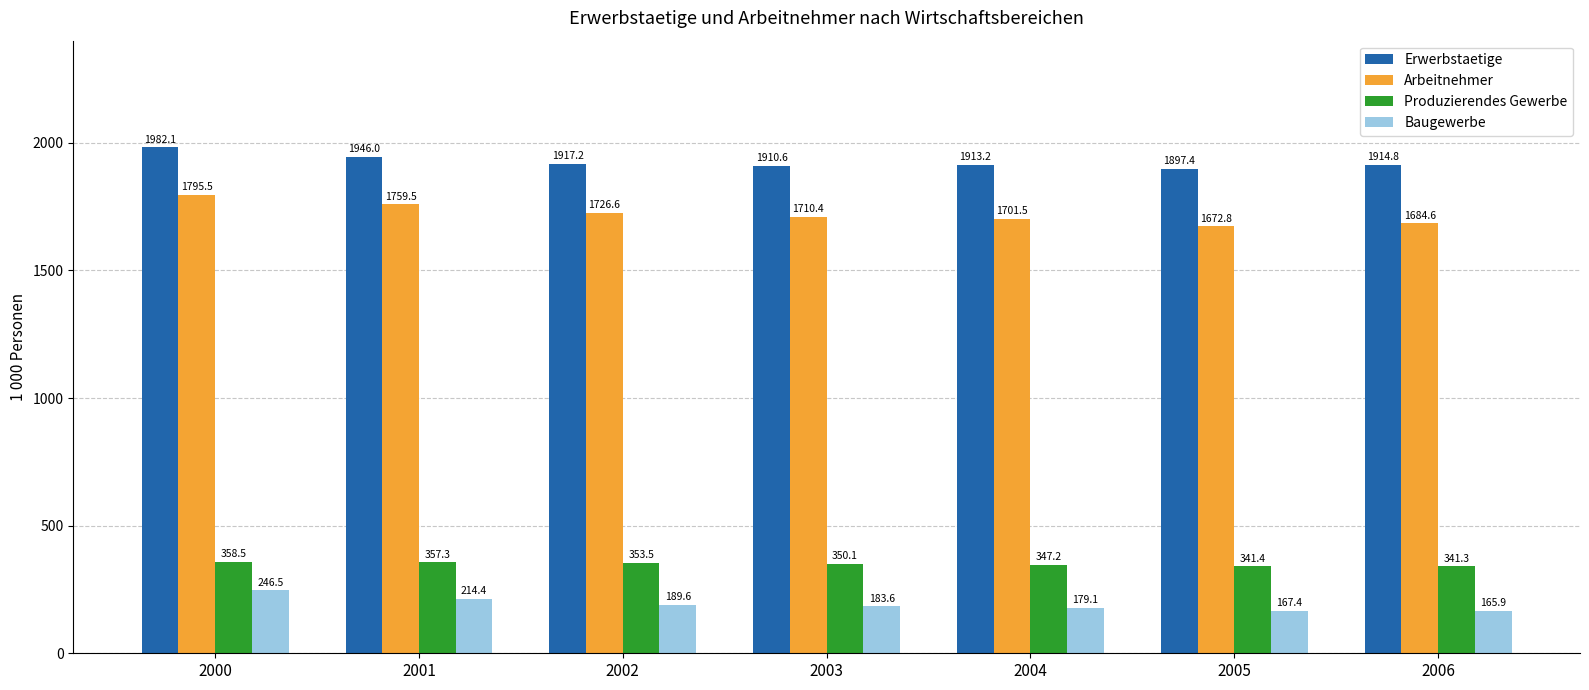

The value of Erwerbstaetige at 2001 is 1946.0. True or false?

True